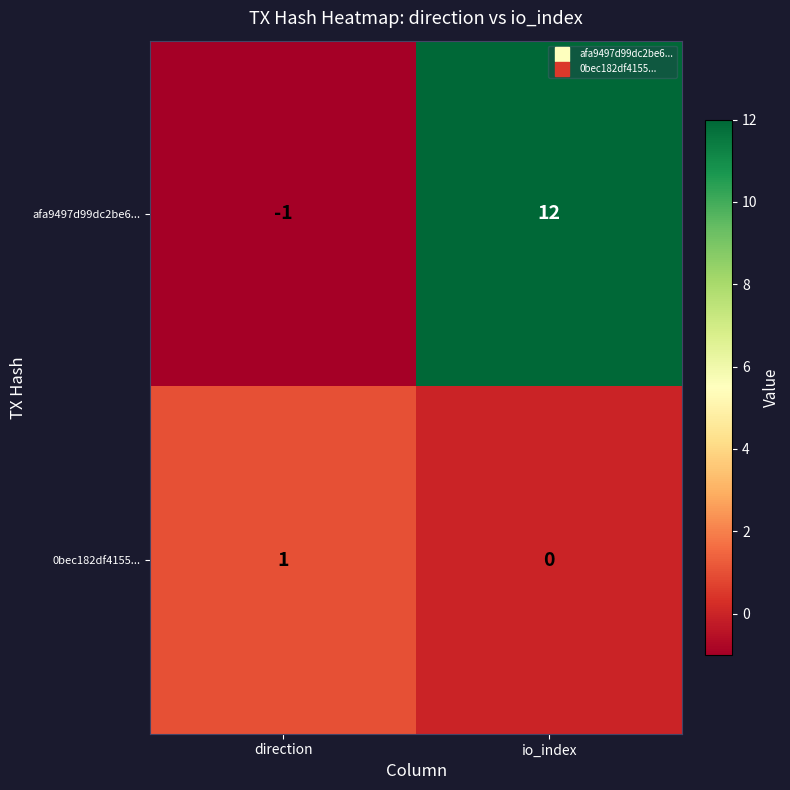

What is the average value of the afa9497d99dc2be6... series?

6